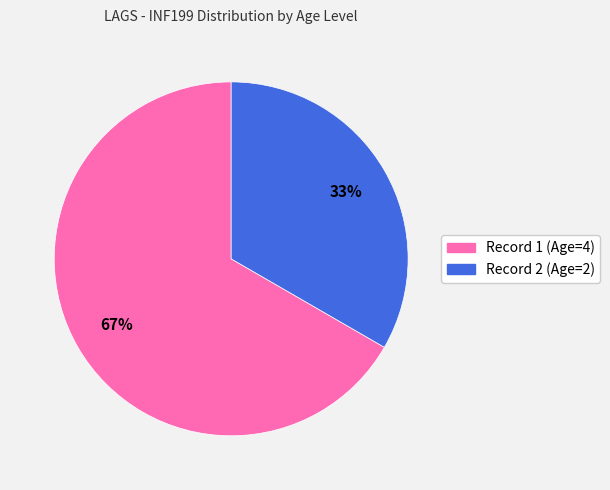

To the nearest percent, what is the average slice percentage?

50%